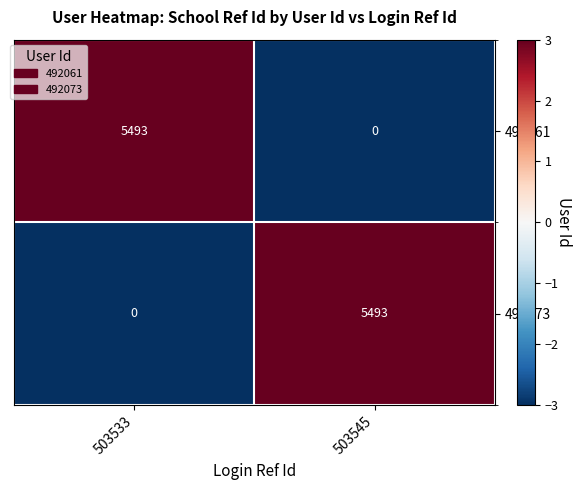

The value of 492061 at 503545 is 0. True or false?

True